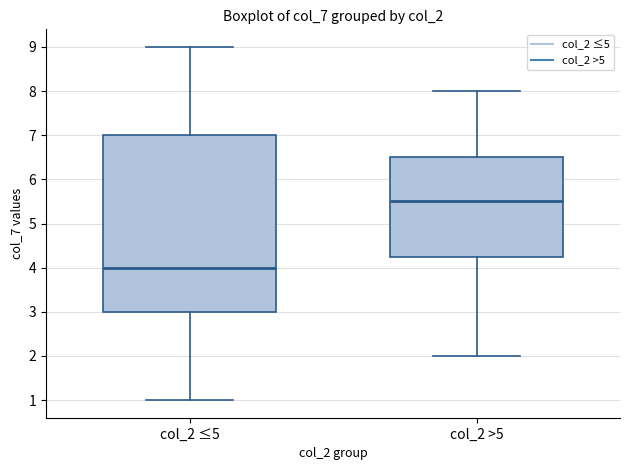

Reading left to right, transcribe this box plot: for each box, give where its median line is, the range the box spans, and where its two whiskers end, as read against the y-axis. The values are not printed on the chart, so give them approximately, as read against the axis.

col_2 ≤5: median 4.0, box 3.0 to 7.0, whiskers 1.0 to 9.0
col_2 >5: median 5.5, box 4.3 to 6.5, whiskers 2.0 to 8.0